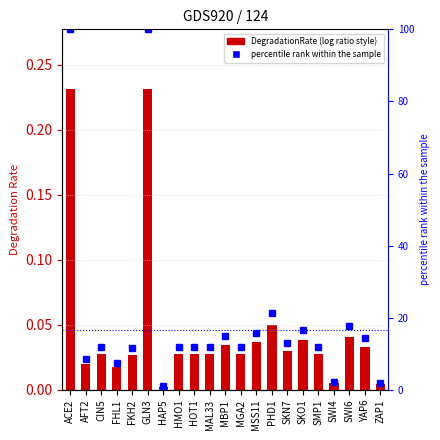

At which label is percentile rank within the sample closest to 50?

PHD1